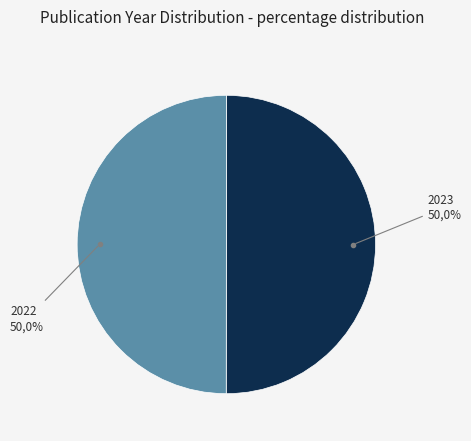

How many slices are in this pie chart?

2